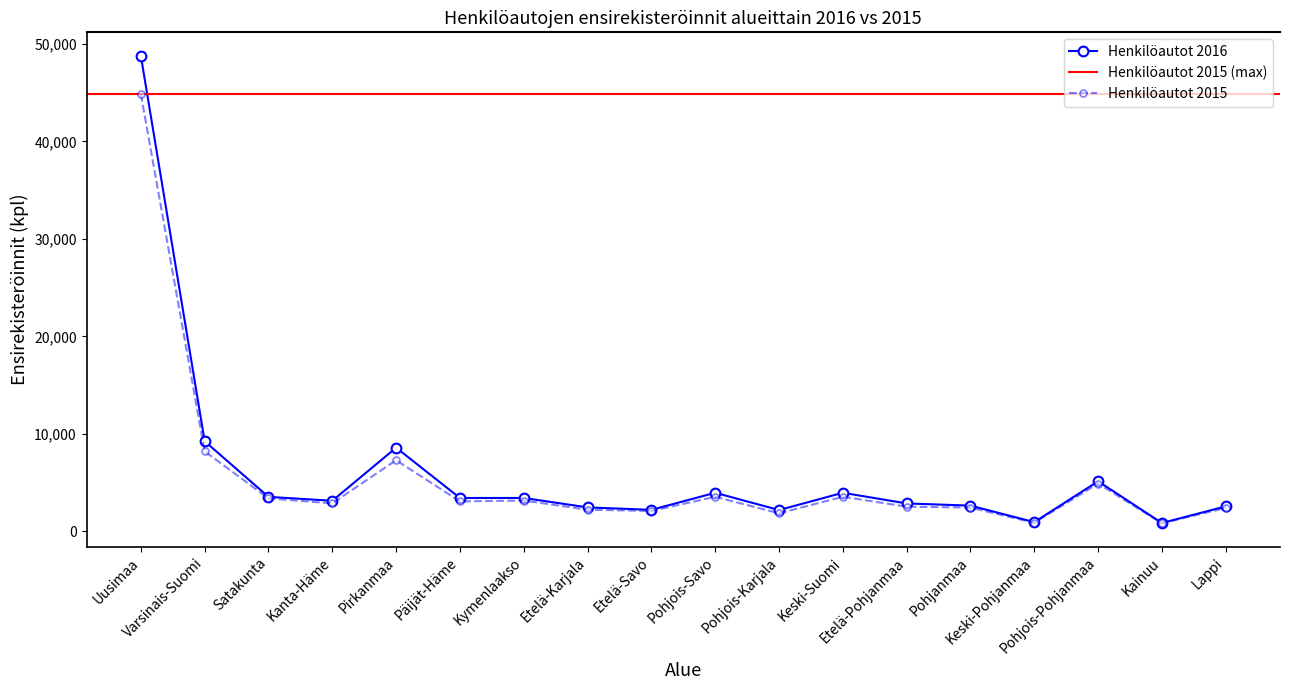

At which category does the chart reach its minimum across all series?

Kainuu